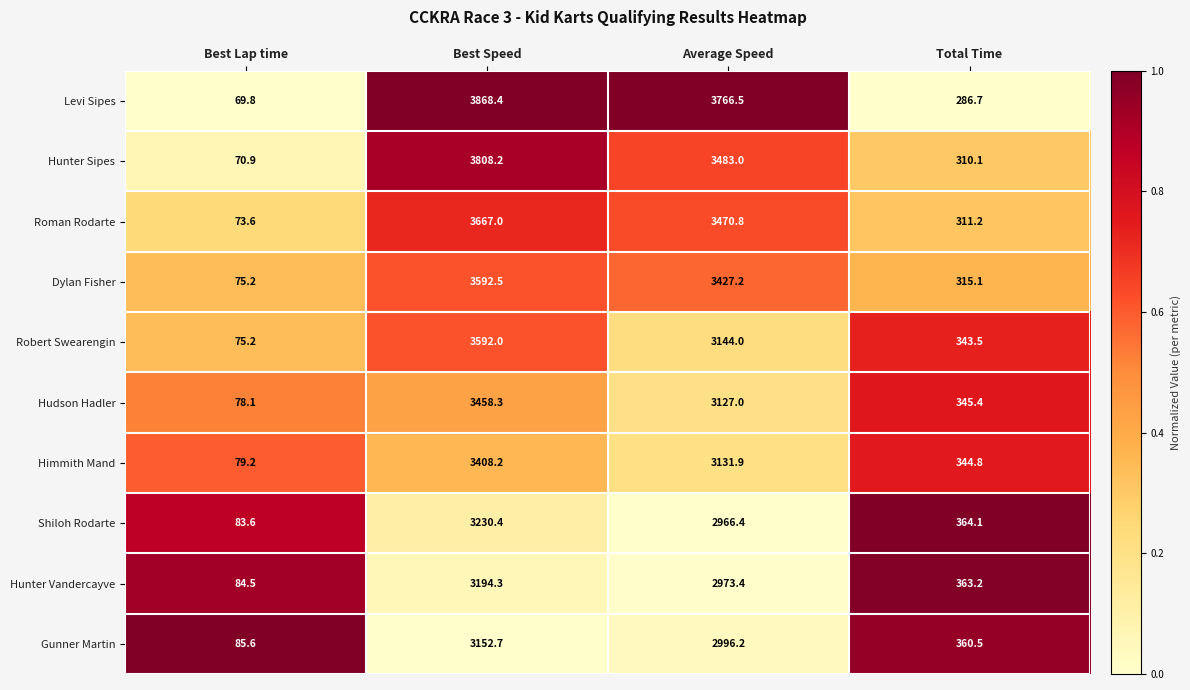

How many values in the Hudson Hadler series are below 3127?

2